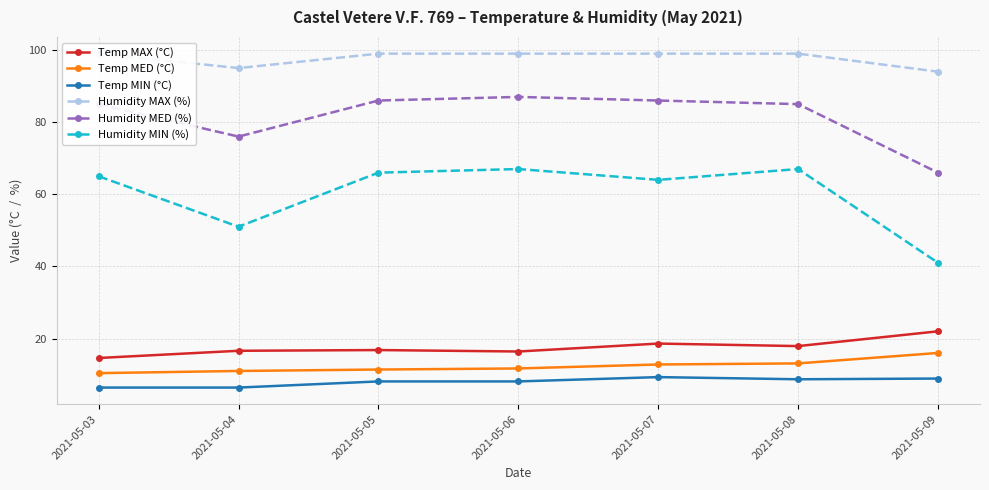

Reading left to right, transcribe all the data shown in this chart.

Temp MAX (°C): 2021-05-03=14.6	2021-05-04=16.6	2021-05-05=16.8	2021-05-06=16.4	2021-05-07=18.6	2021-05-08=17.9	2021-05-09=22.0
Temp MED (°C): 2021-05-03=10.4	2021-05-04=11.0	2021-05-05=11.4	2021-05-06=11.7	2021-05-07=12.8	2021-05-08=13.1	2021-05-09=16.0
Temp MIN (°C): 2021-05-03=6.4	2021-05-04=6.4	2021-05-05=8.1	2021-05-06=8.1	2021-05-07=9.3	2021-05-08=8.7	2021-05-09=8.9
Humidity MAX (%): 2021-05-03=99.0	2021-05-04=95.0	2021-05-05=99.0	2021-05-06=99.0	2021-05-07=99.0	2021-05-08=99.0	2021-05-09=94.0
Humidity MED (%): 2021-05-03=85.0	2021-05-04=76.0	2021-05-05=86.0	2021-05-06=87.0	2021-05-07=86.0	2021-05-08=85.0	2021-05-09=66.0
Humidity MIN (%): 2021-05-03=65.0	2021-05-04=51.0	2021-05-05=66.0	2021-05-06=67.0	2021-05-07=64.0	2021-05-08=67.0	2021-05-09=41.0